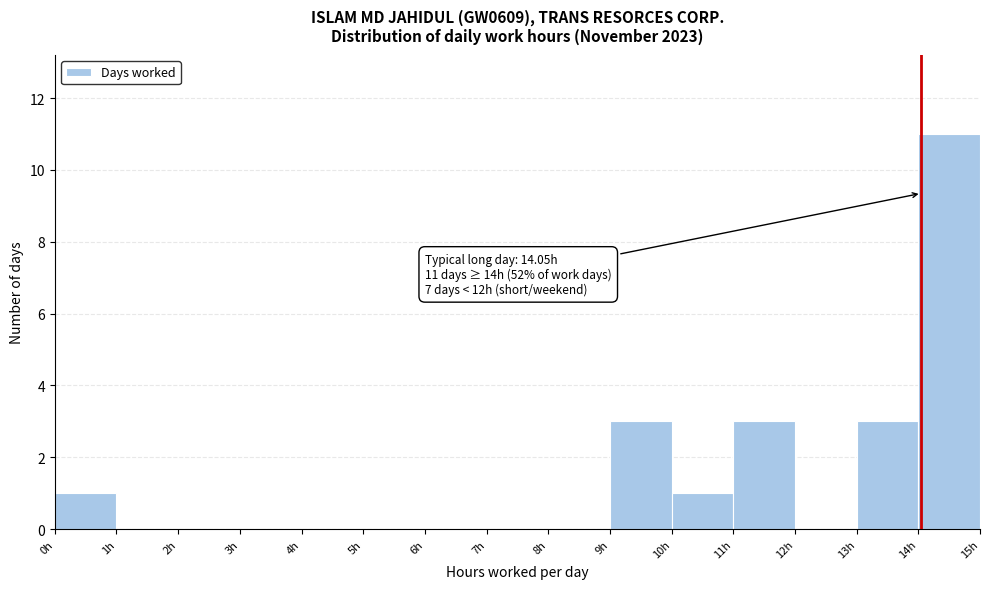

Which range on the x-axis has the tallest bar?

14 to 15